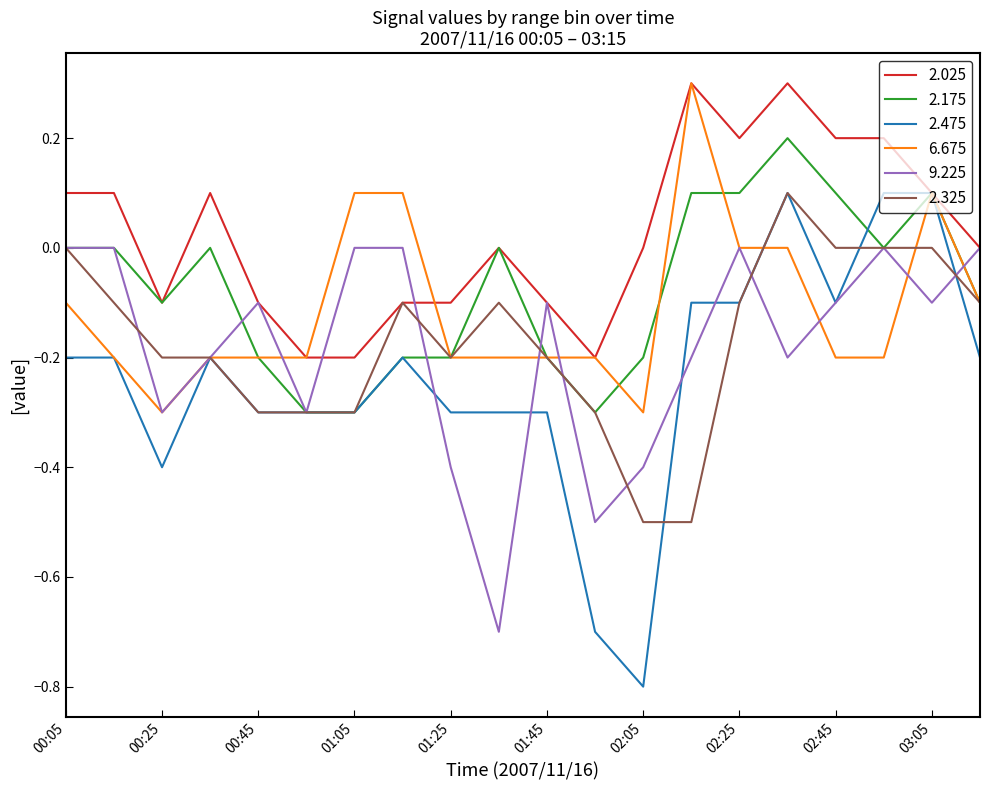

What is the minimum value for 2.475?

-0.8